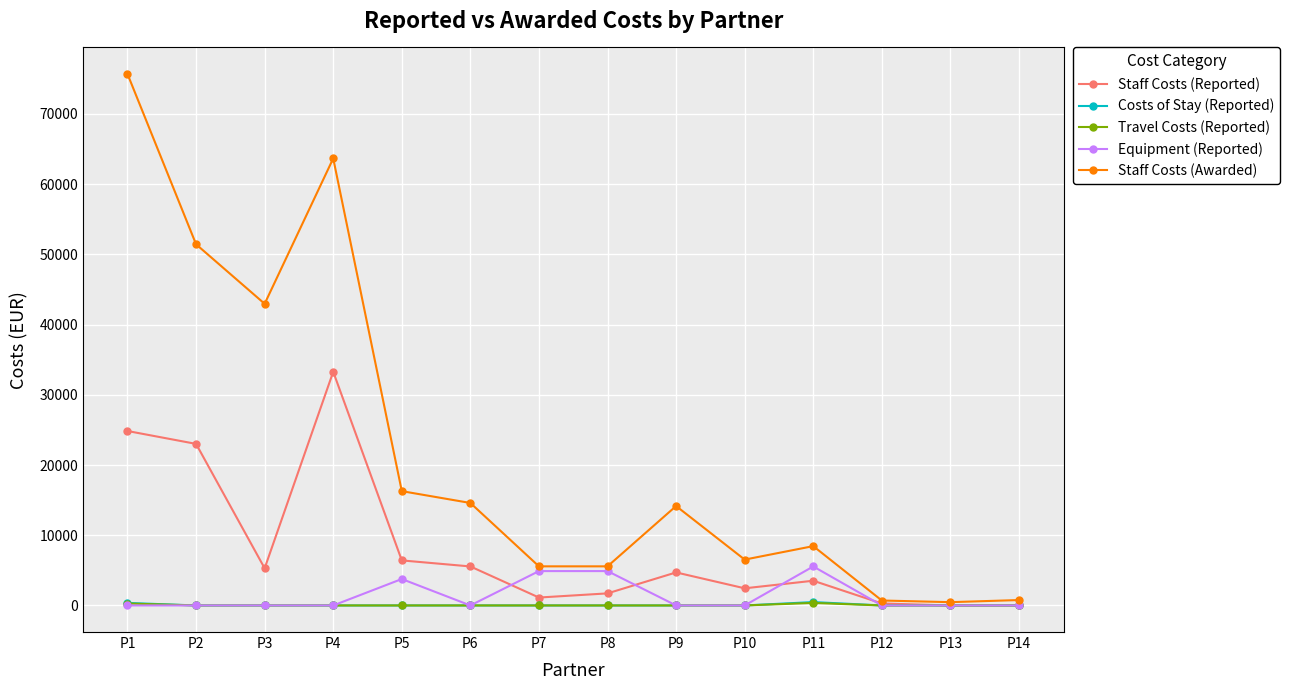

What is the difference between the highest and lowest values at P5?

16280